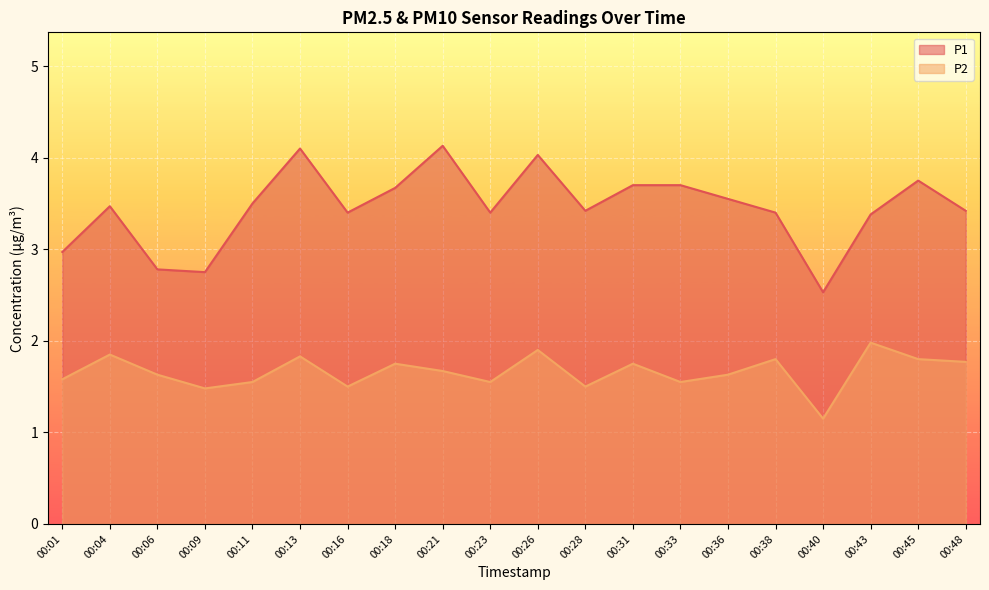

What is the difference between the P2 values at 00:40 and 00:45?

0.7